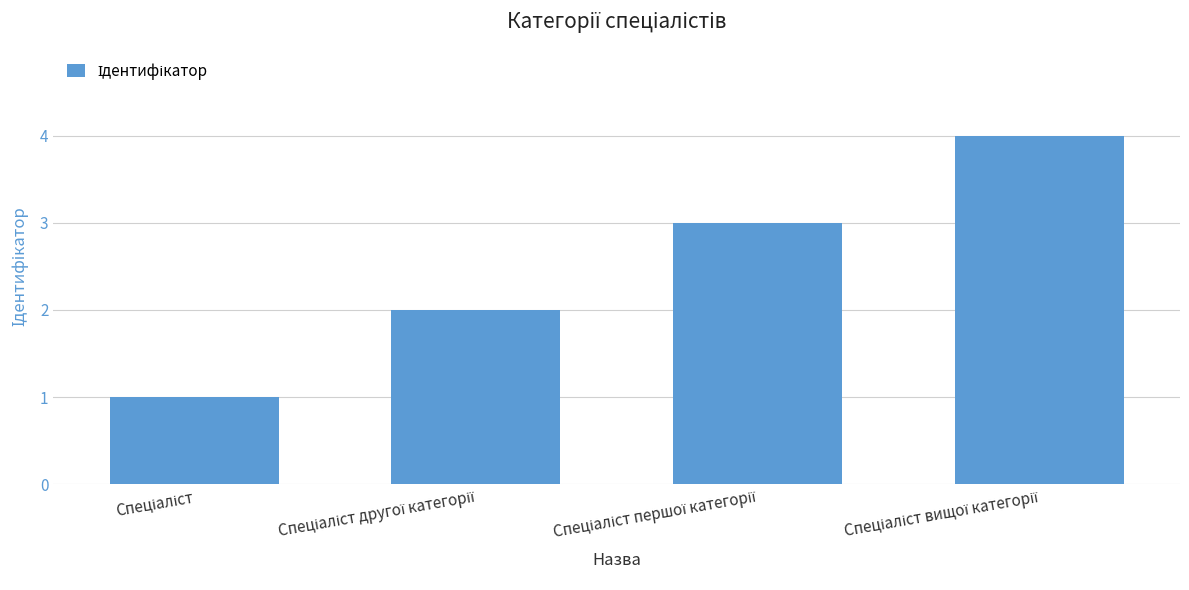

How many values are below 3?

2